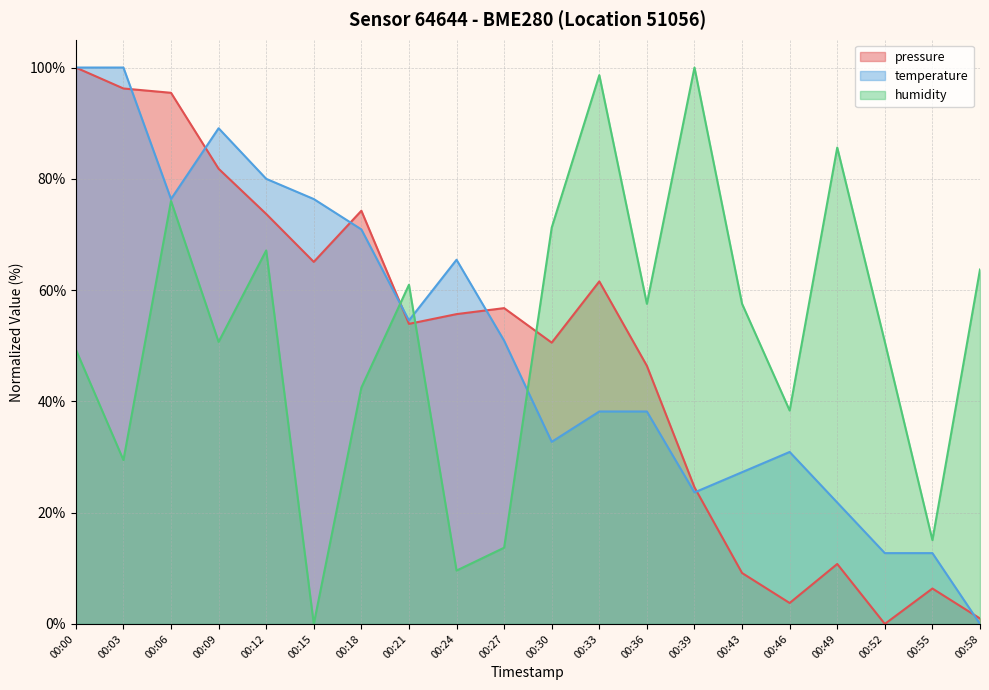

How many data points in pressure are above 55?

10